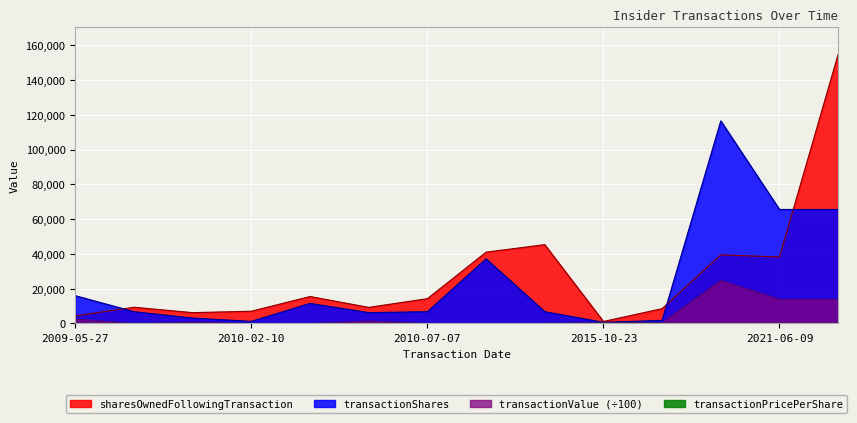

True or false: transactionShares and transactionPricePerShare cross at least once.

False